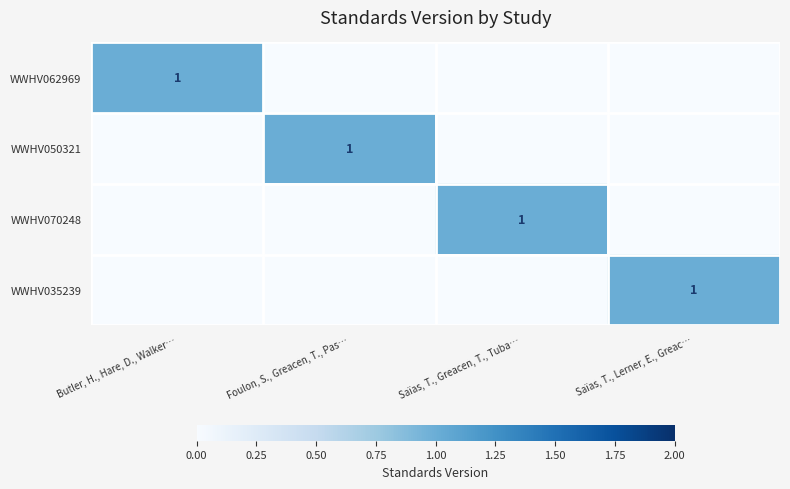

At Saïas, T., Greacen, T., Tuba…, list the series in order from largest to smallest.

WWHV070248, WWHV062969, WWHV050321, WWHV035239